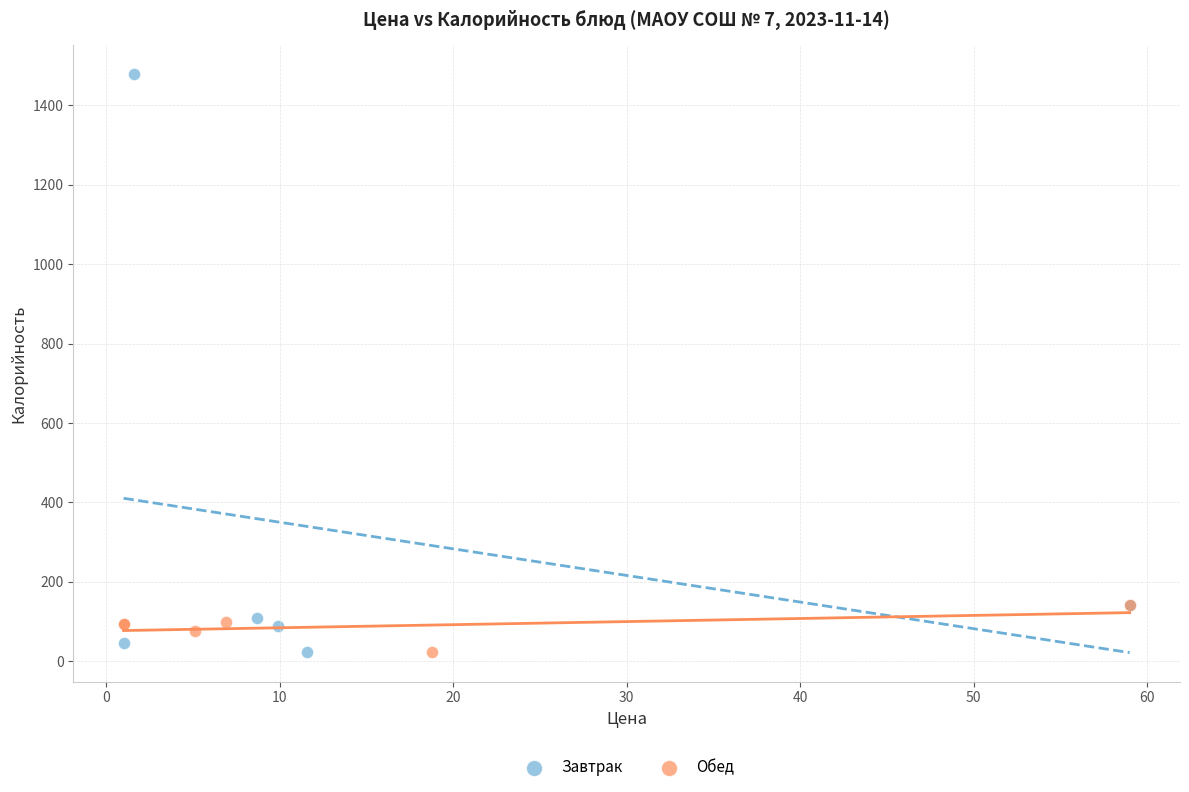

What are all the series names shown in the legend?

Завтрак, Обед